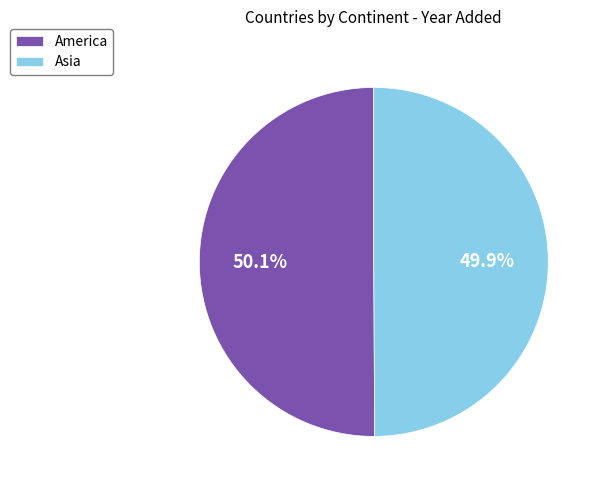

Approximately how many times larger is the value at America compared to Asia?

1.0